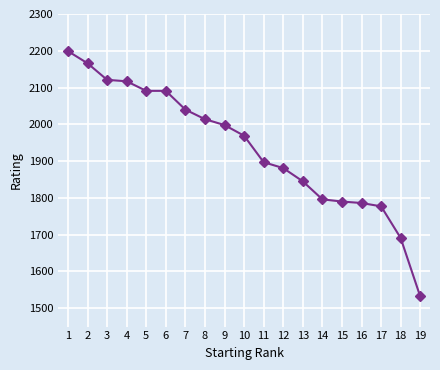

What is the difference between the values at 19 and 12?

349